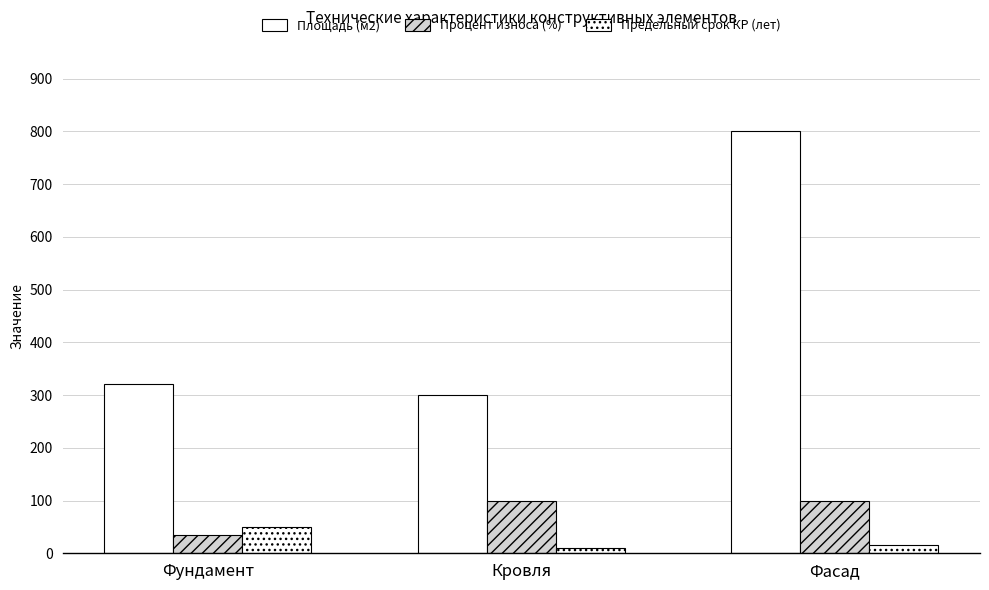

The Площадь (м2) series shows 300 at Кровля. True or false?

True